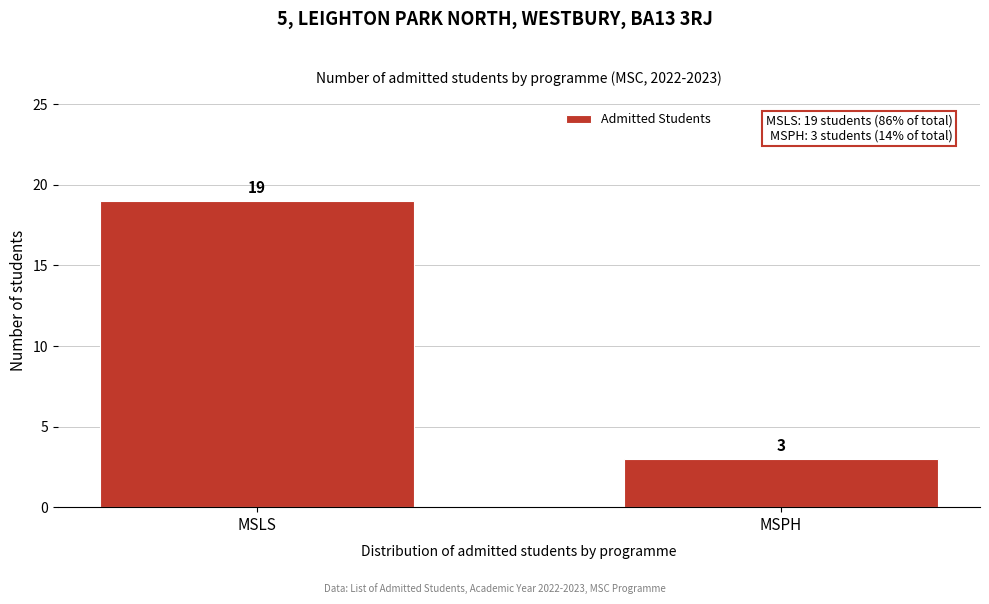

Reading right to left, what are all the values shown in this chart?

MSPH=3	MSLS=19